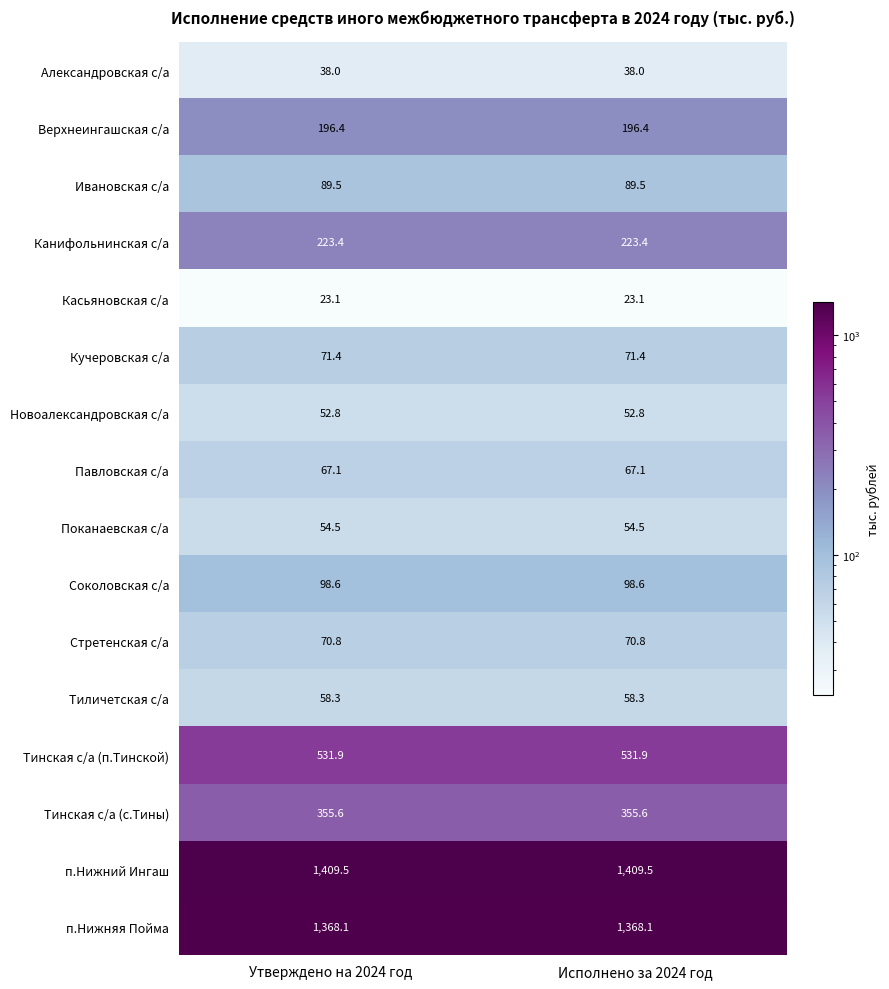

What is the average value of the Соколовская с/а series?

98.6